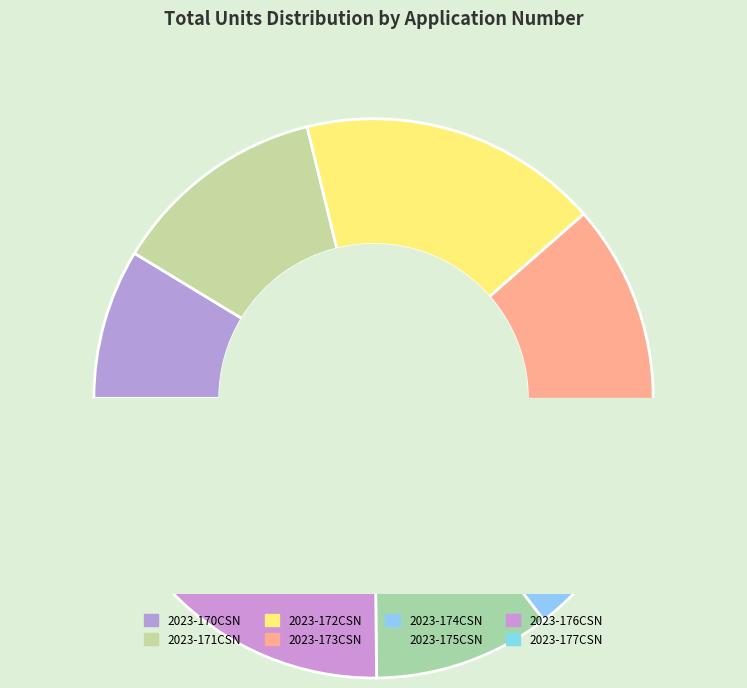

Count the number of slices in the pie.

8